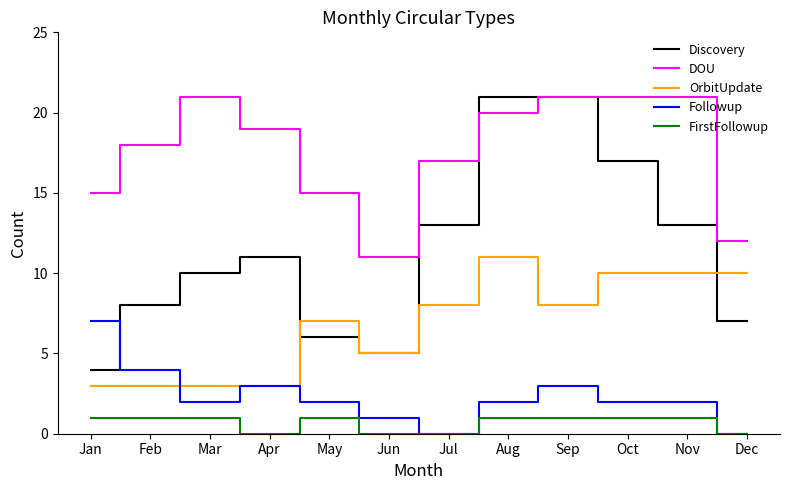

What is the total value across all series at May?

31